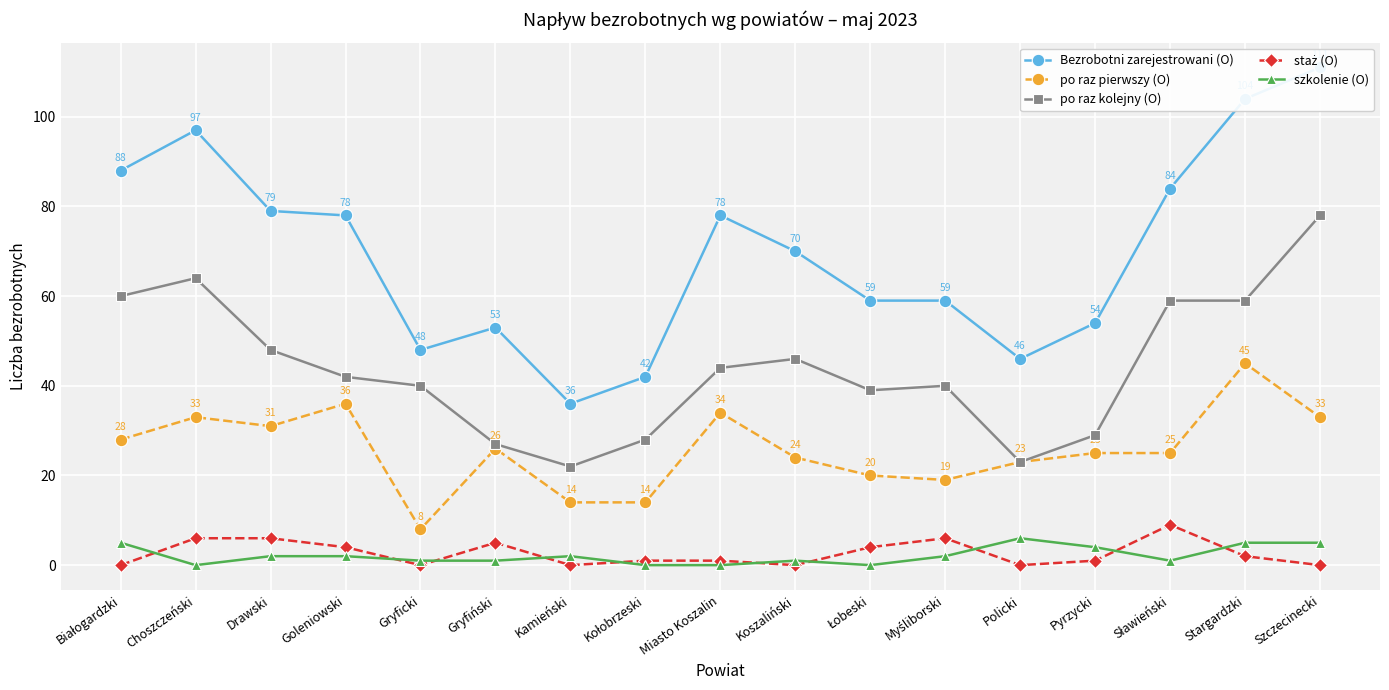

True or false: po raz pierwszy (O) has a value of 25 at Sławieński.

True